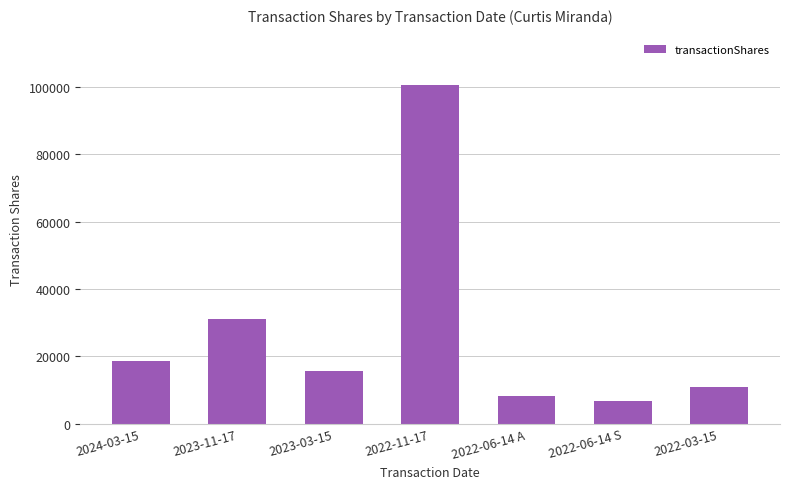

How many data points does each series have?

7